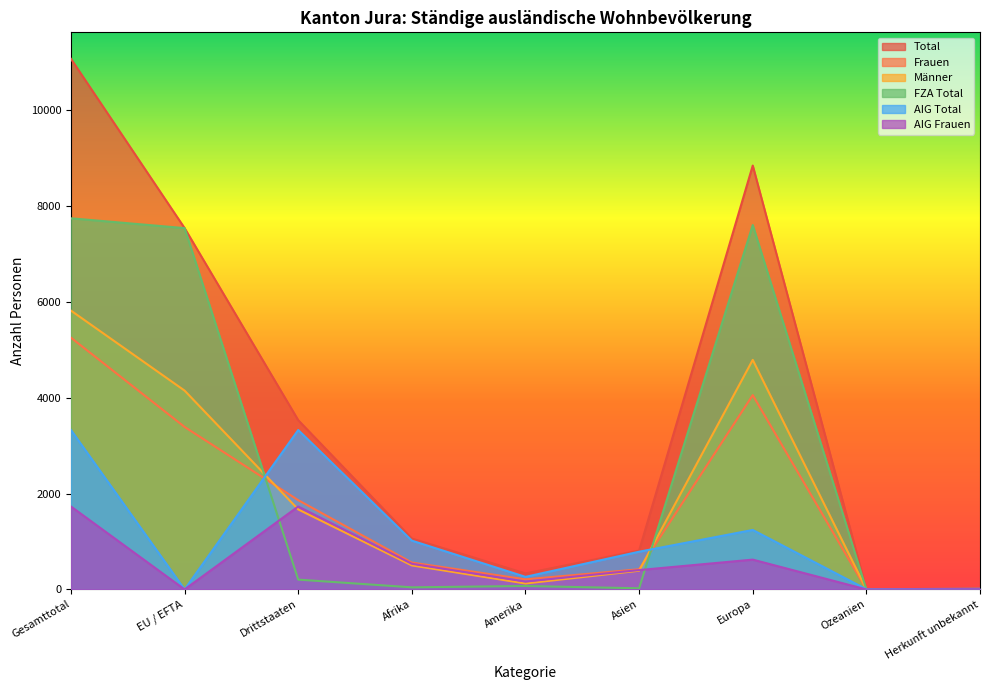

Which label corresponds to the largest value in the chart?

Gesamttotal